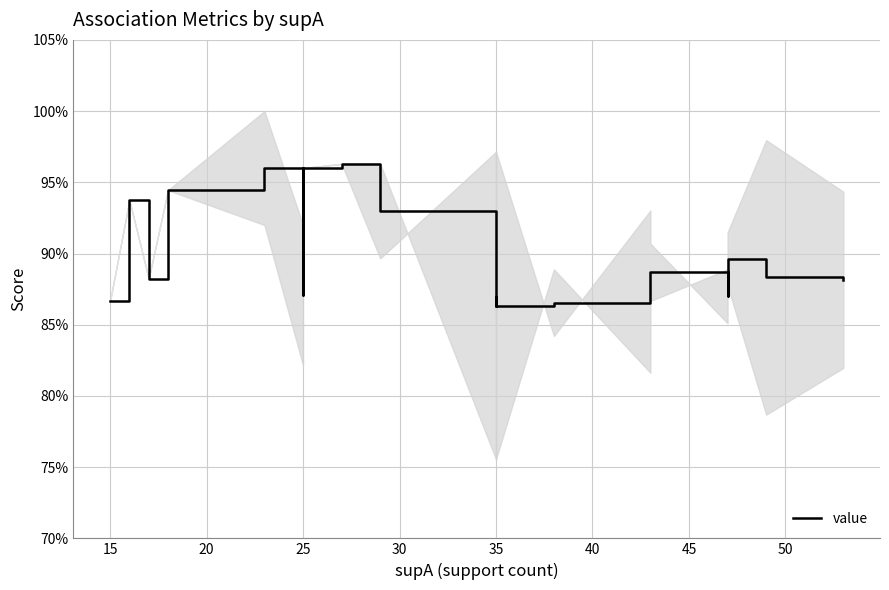

How many interior local peaks (higher than both neighbors) does the data have?

6